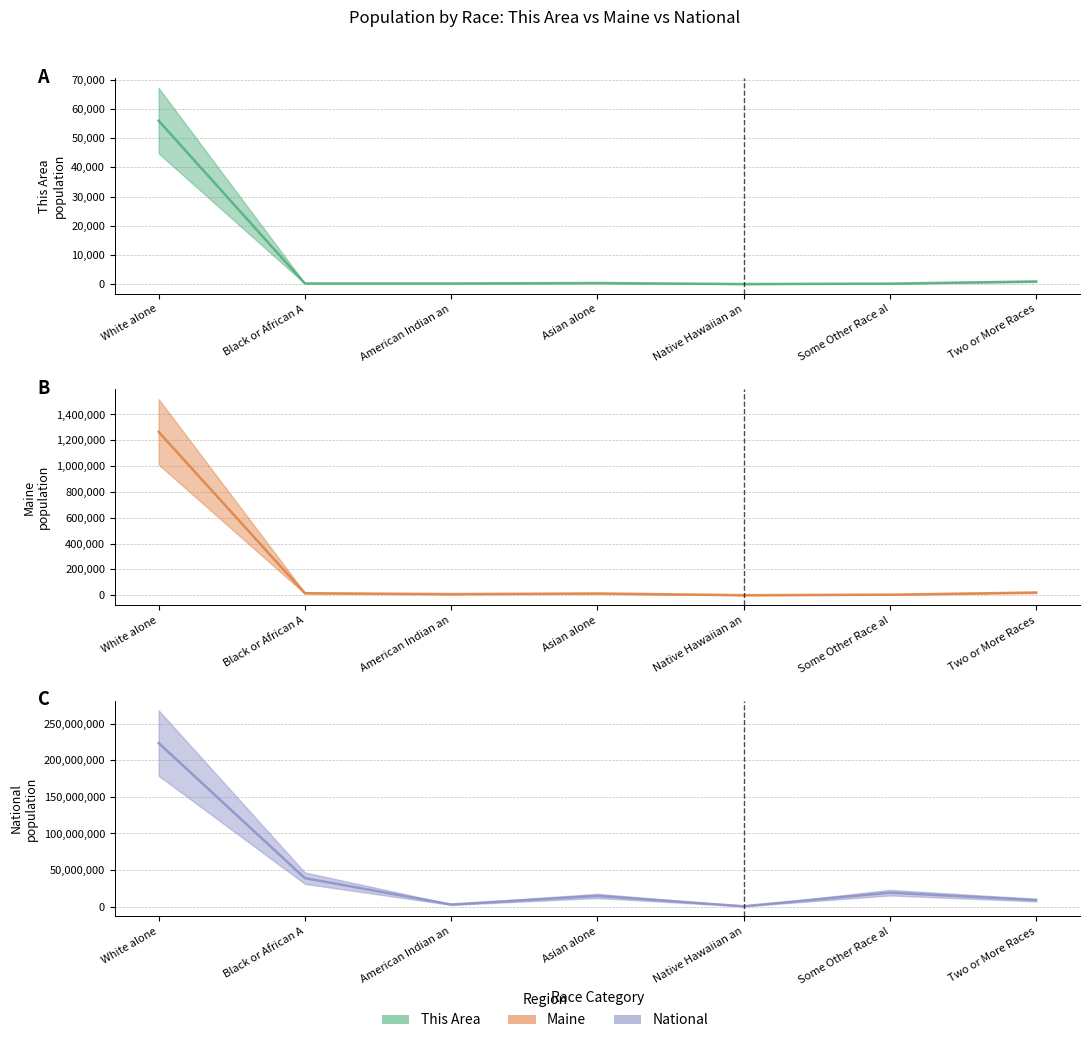

What is the sum of all This Area (mid) values?

57833